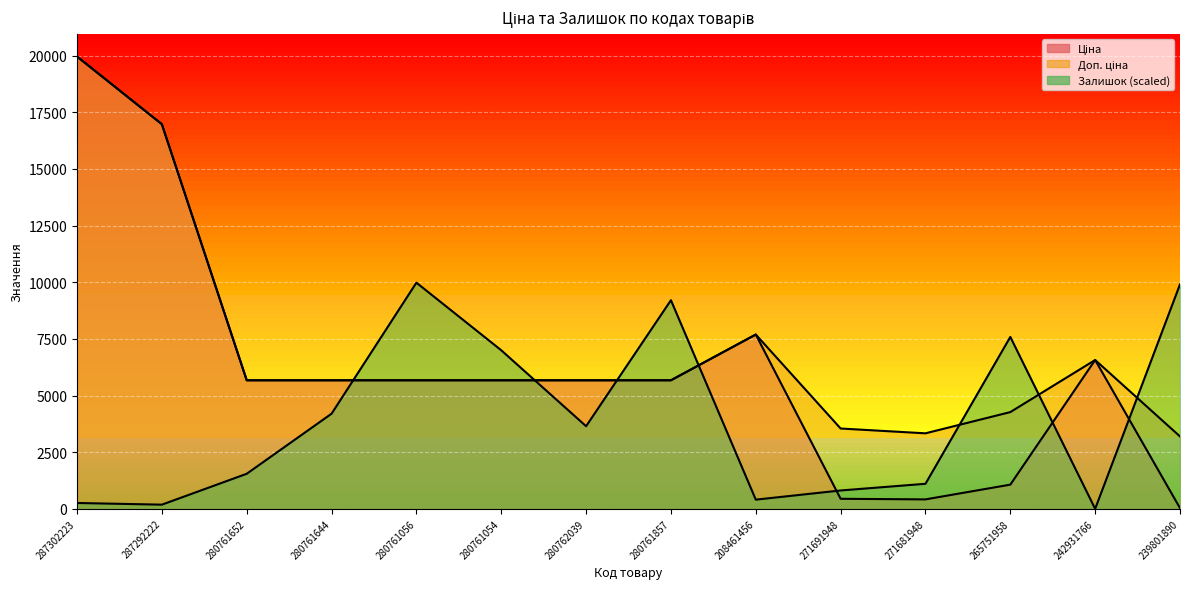

How many distinct data groups are displayed?

3